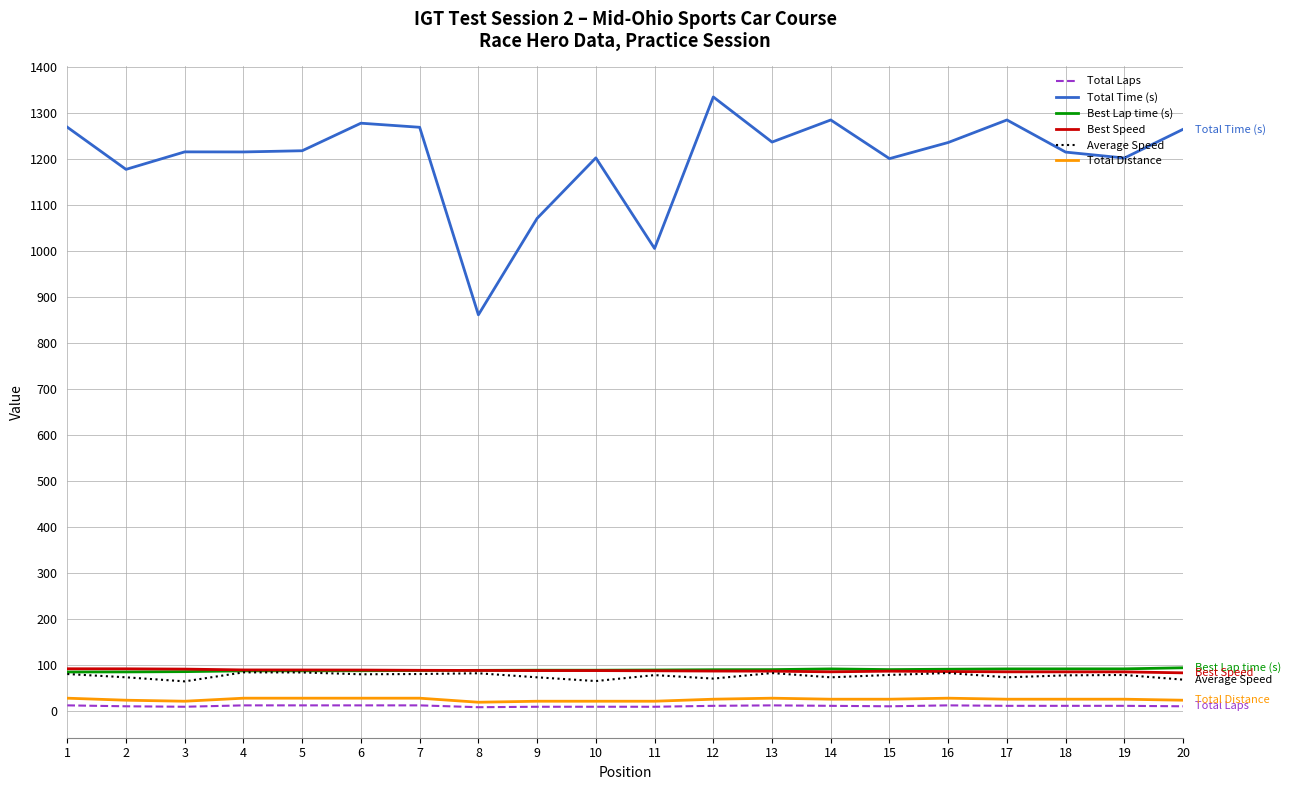

Is this an area chart (filled region under the line)?

No